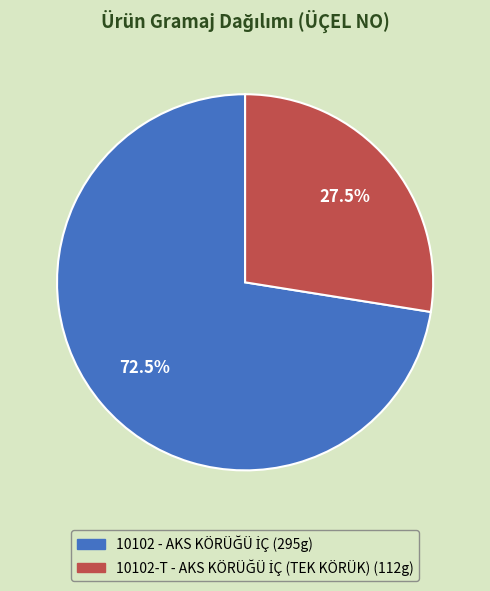

Is there any slice that represents more than half of the pie?

Yes